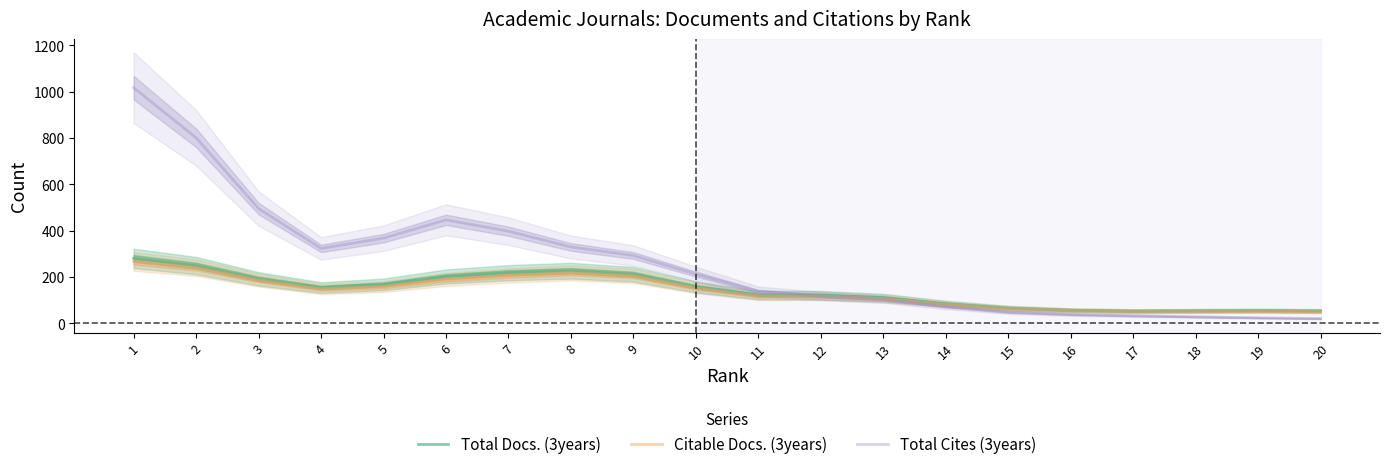

At which category does Citable Docs. (3years) reach its first local valley?

4